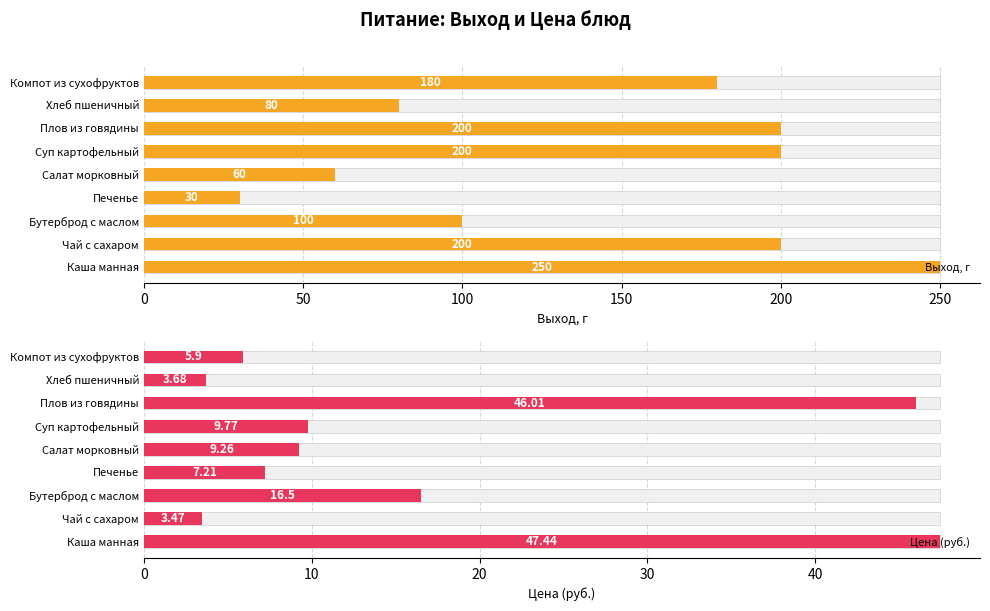

What is the greatest value displayed?

250.0